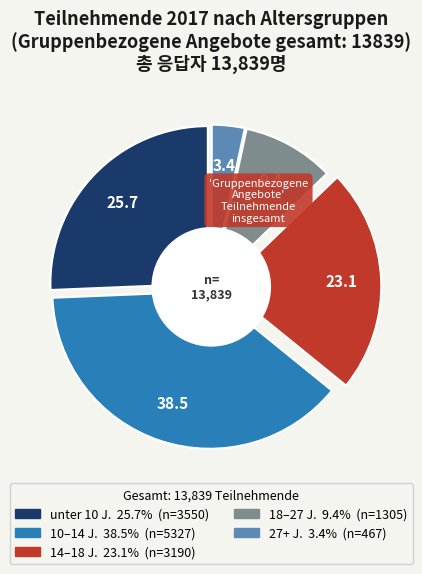

Combined, what portion of the pie is 18 bis unter 27 Jahren and 14 bis unter 18 Jahren?

32.5%